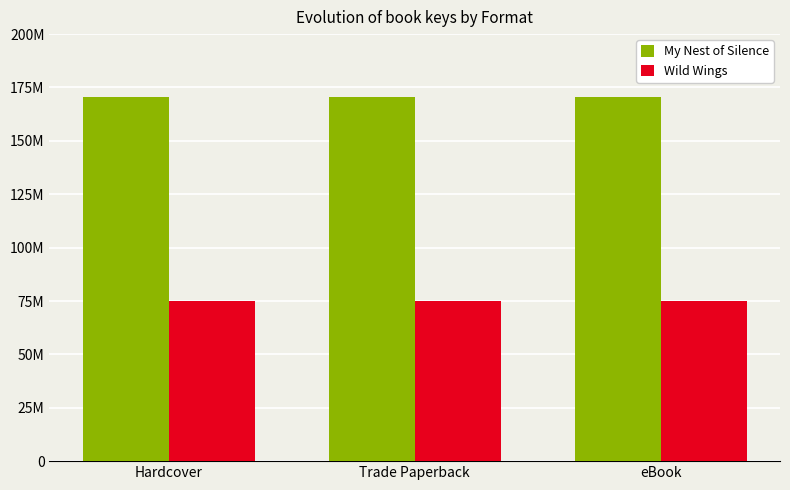

At how many categories does at least one series exceed 91644224?

3